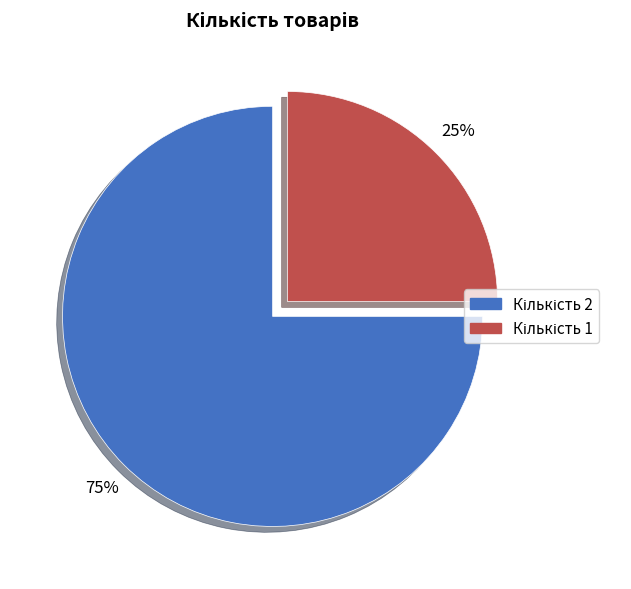

Is there any slice that represents more than half of the pie?

Yes